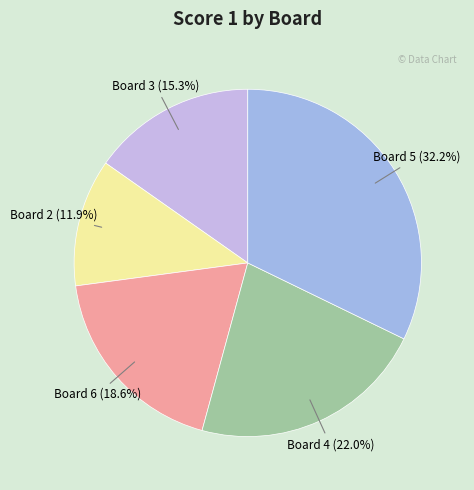

What is the smallest slice in the pie chart?

Board 2